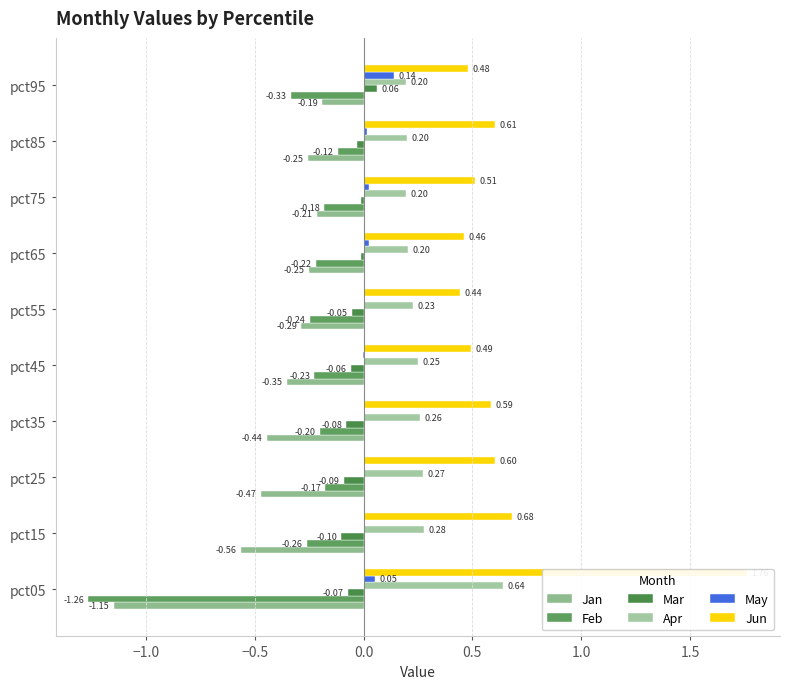

True or false: Jan has a value of -0.1 at pct85.

False